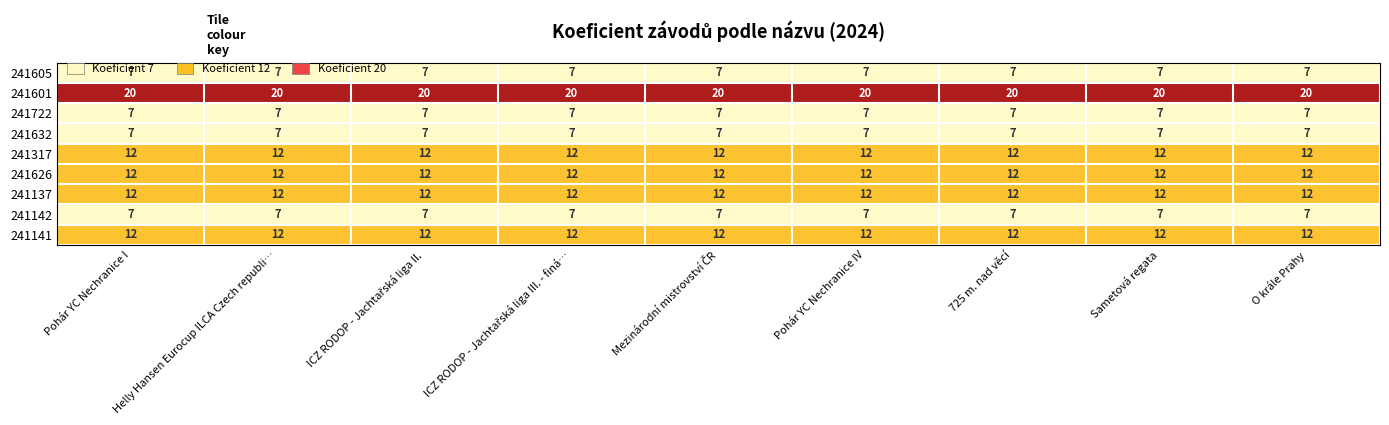

What is the sum of all 241141 values?

108